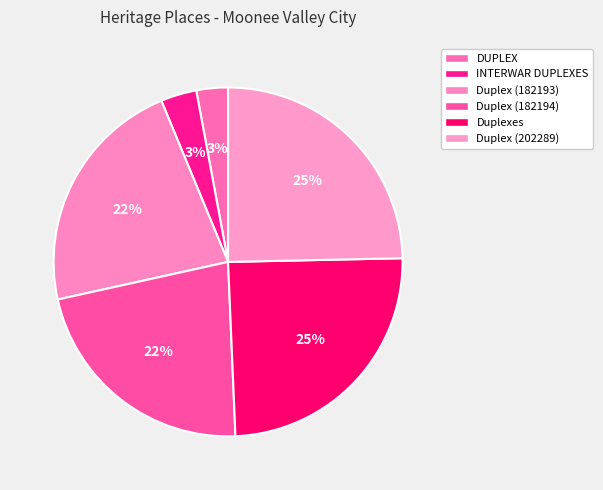

Is it true that Duplex (182194) is 22% of the pie?

True